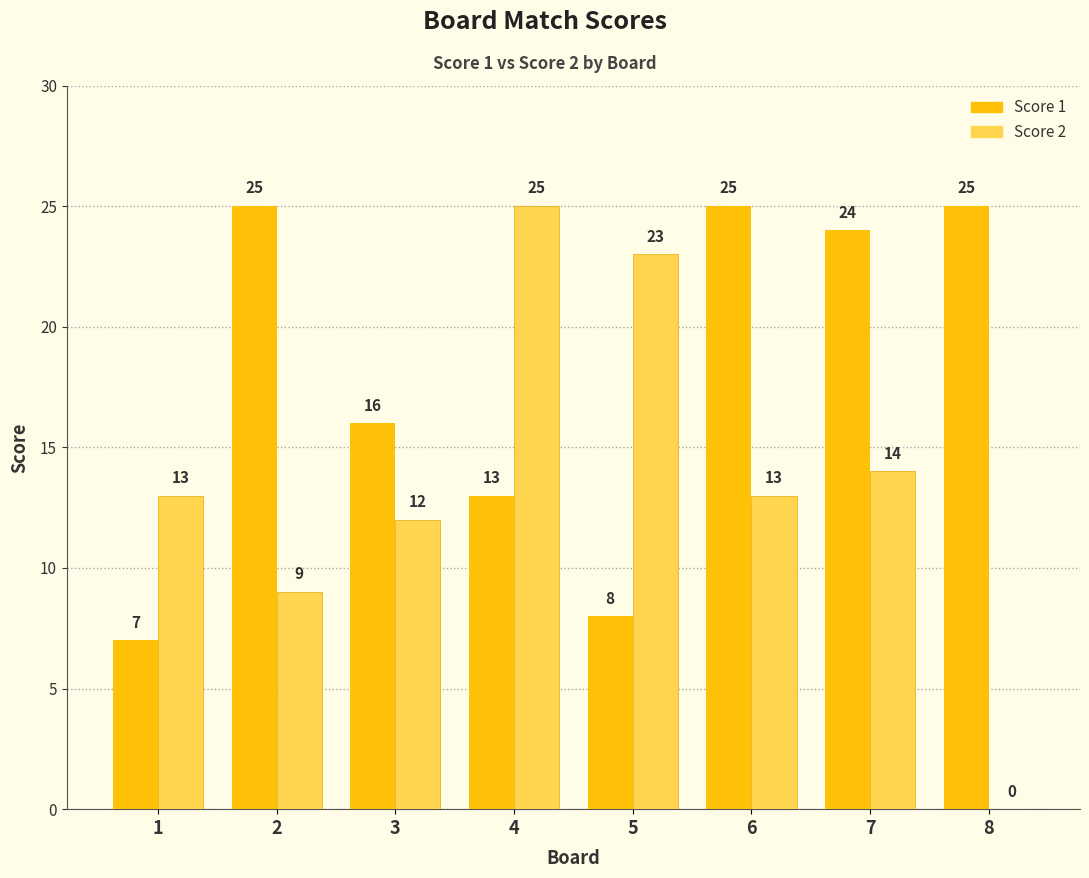

At which label is Score 1 closest to 16?

3